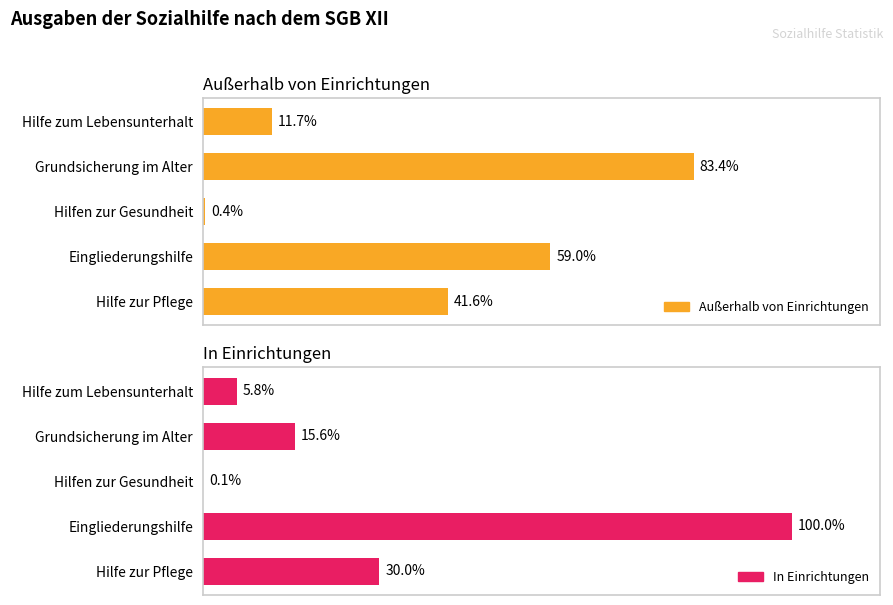

Does the chart contain stacked bars?

No